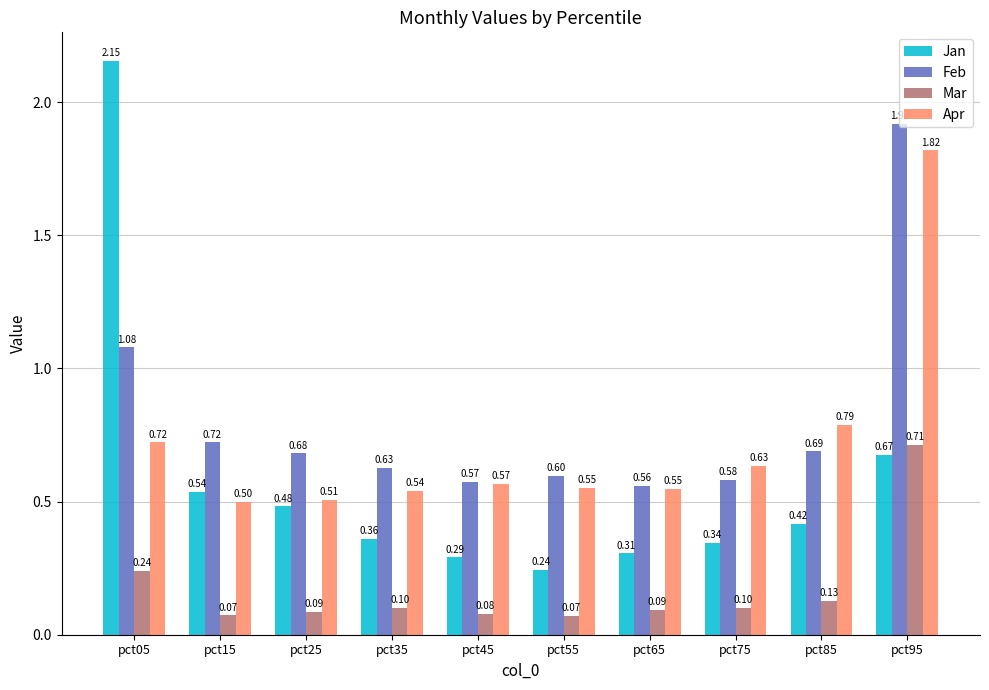

What is the spread (max minus min) of values at pct55?

0.5